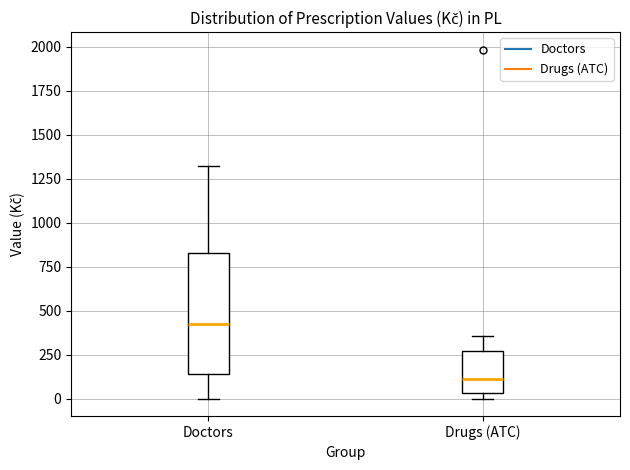

Reading left to right, transcribe this box plot: for each box, give where its median line is, the range the box spans, and where its two whiskers end, as read against the y-axis. The values are not printed on the chart, so give them approximately, as read against the axis.

Doctors: median 450, box 150 to 850, whiskers 0 to 1300
Drugs (ATC): median 100, box 50 to 250, whiskers 0 to 350